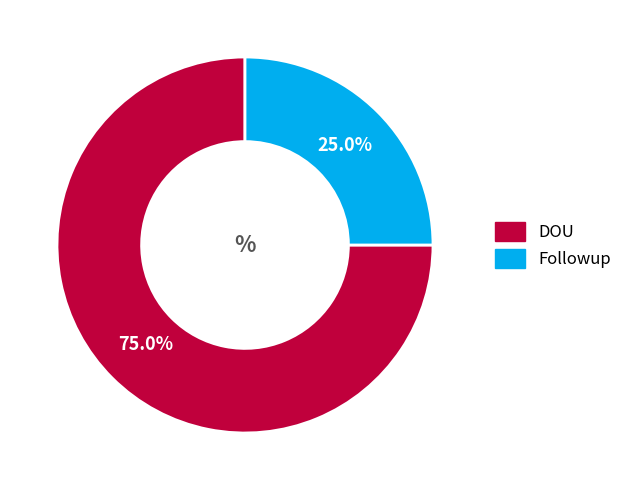

Which slice is the largest?

DOU